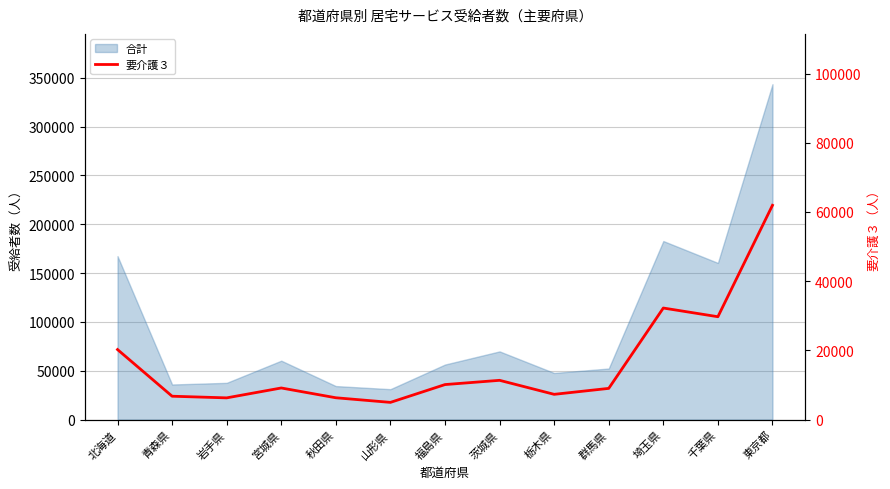

Reading left to right, transcribe all the data shown in this chart.

北海道=20226	青森県=6740	岩手県=6264	宮城県=9123	秋田県=6293	山形県=4959	福島県=10106	茨城県=11334	栃木県=7286	群馬県=9005	埼玉県=32226	千葉県=29714	東京都=61917